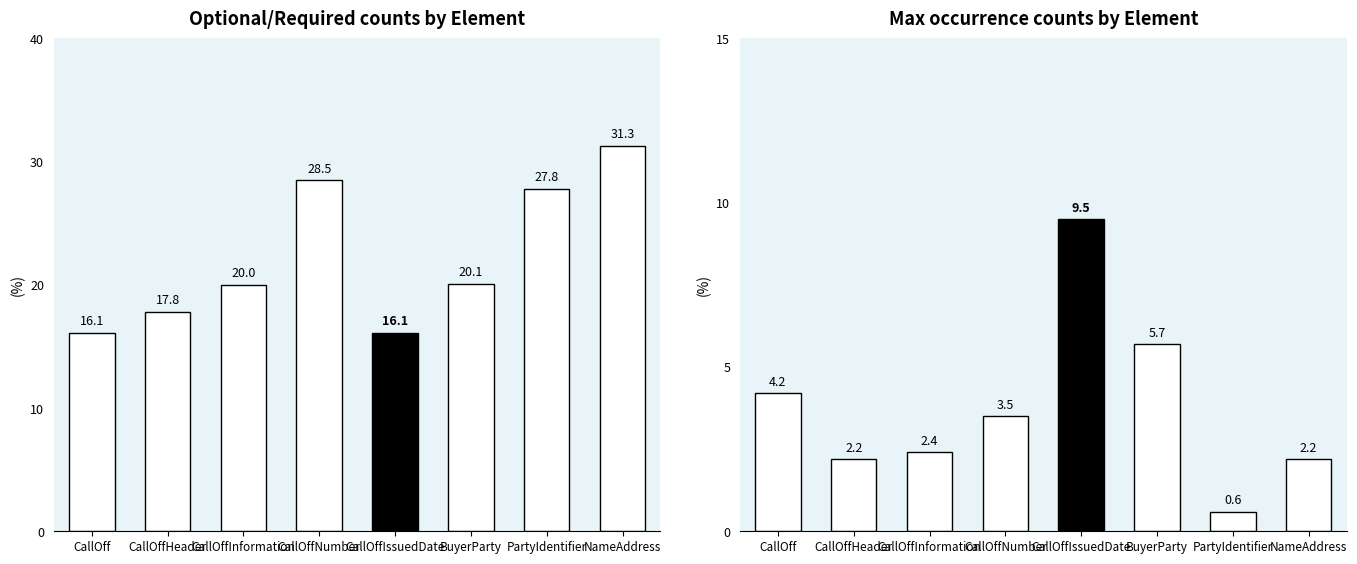

Rank the series by their average value, from highest to lowest.

Optional/Required, Max occurrence